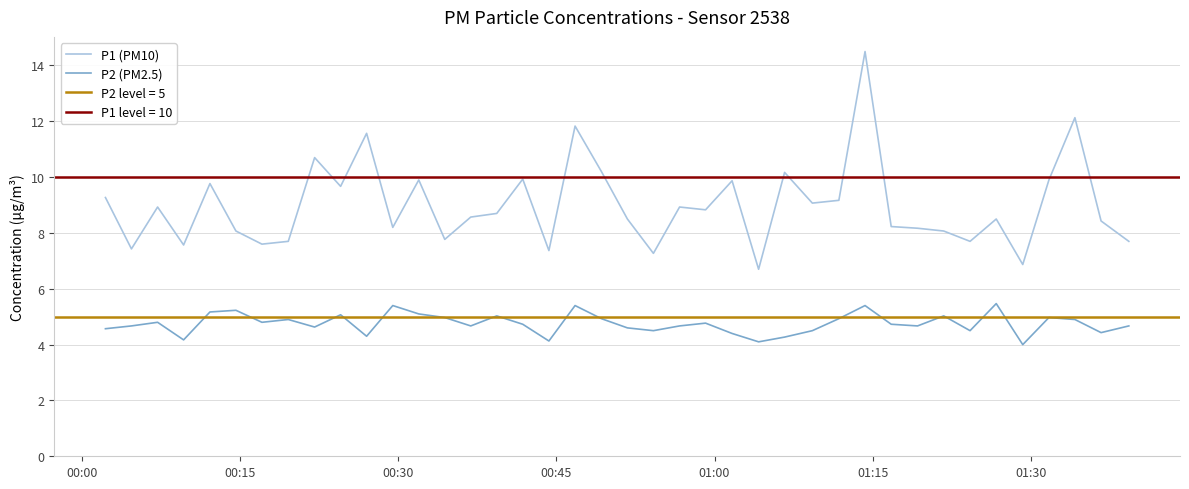

True or false: P2 (PM2.5) and P1 (PM10) intersect in this chart.

False